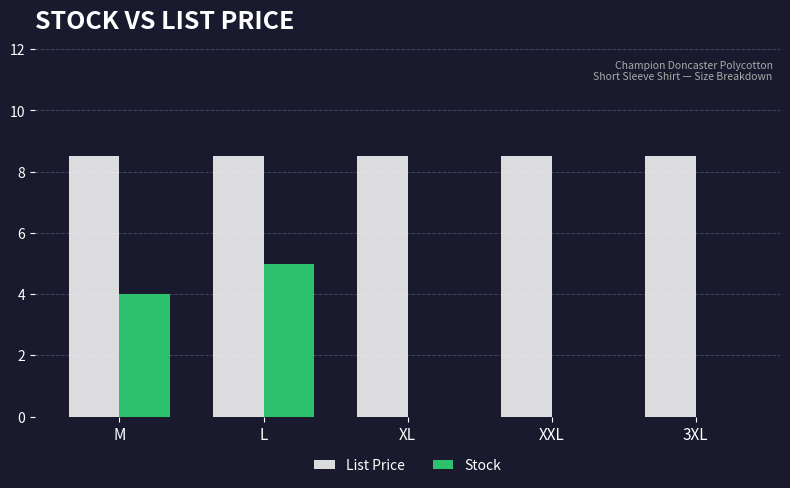

What are all the series names shown in the legend?

List Price, Stock